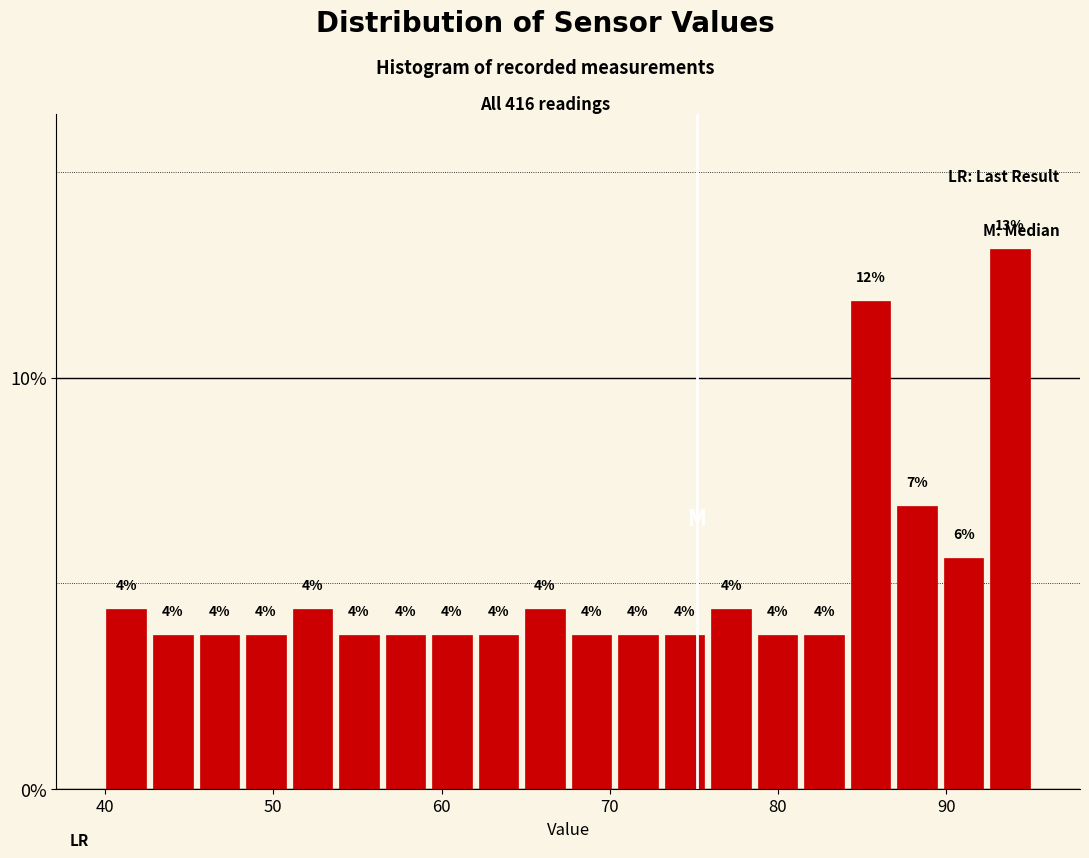

Read against the x-axis, roughly where is the centre of the tallest bar?

94